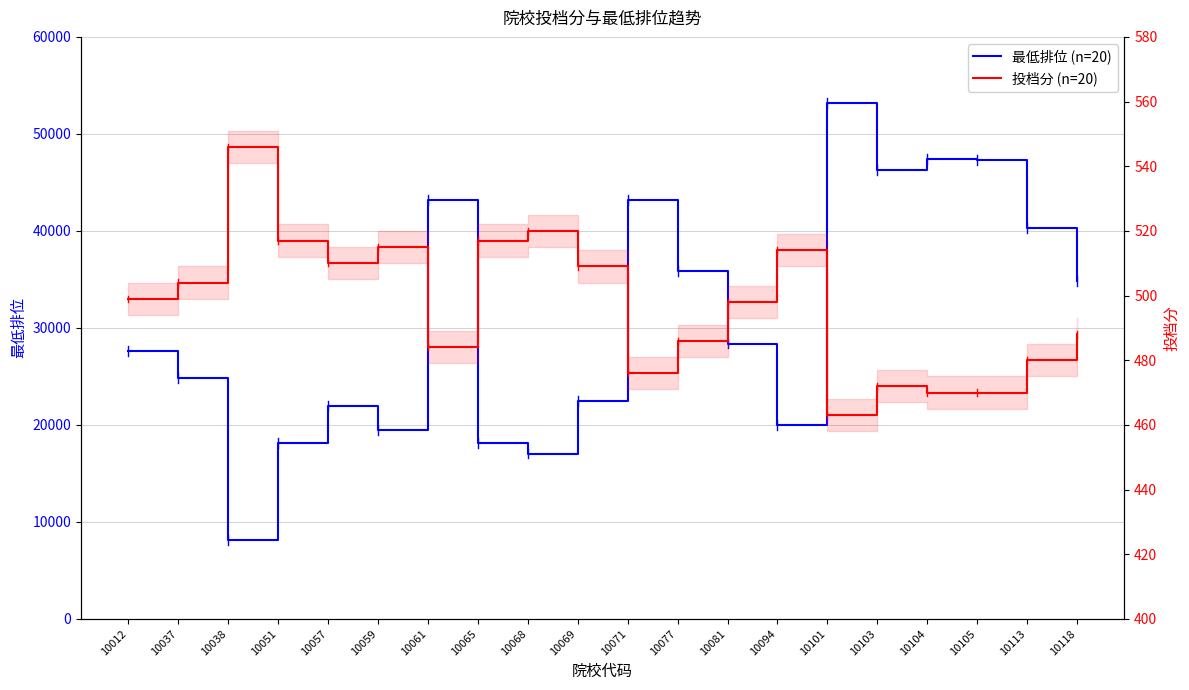

Does the chart have visible grid lines?

Yes